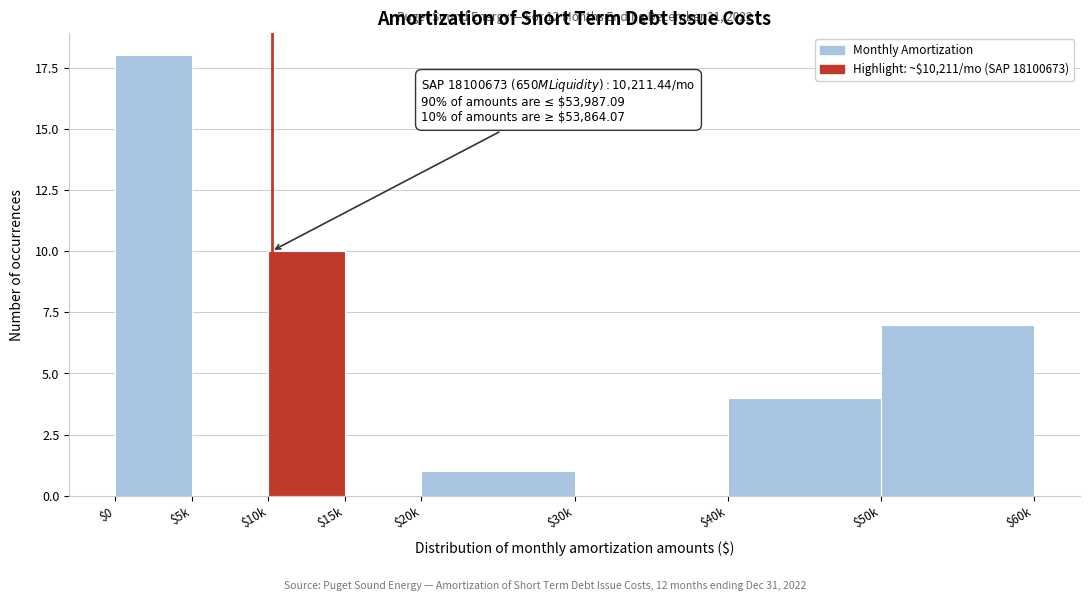

What is the sum of all values?

40